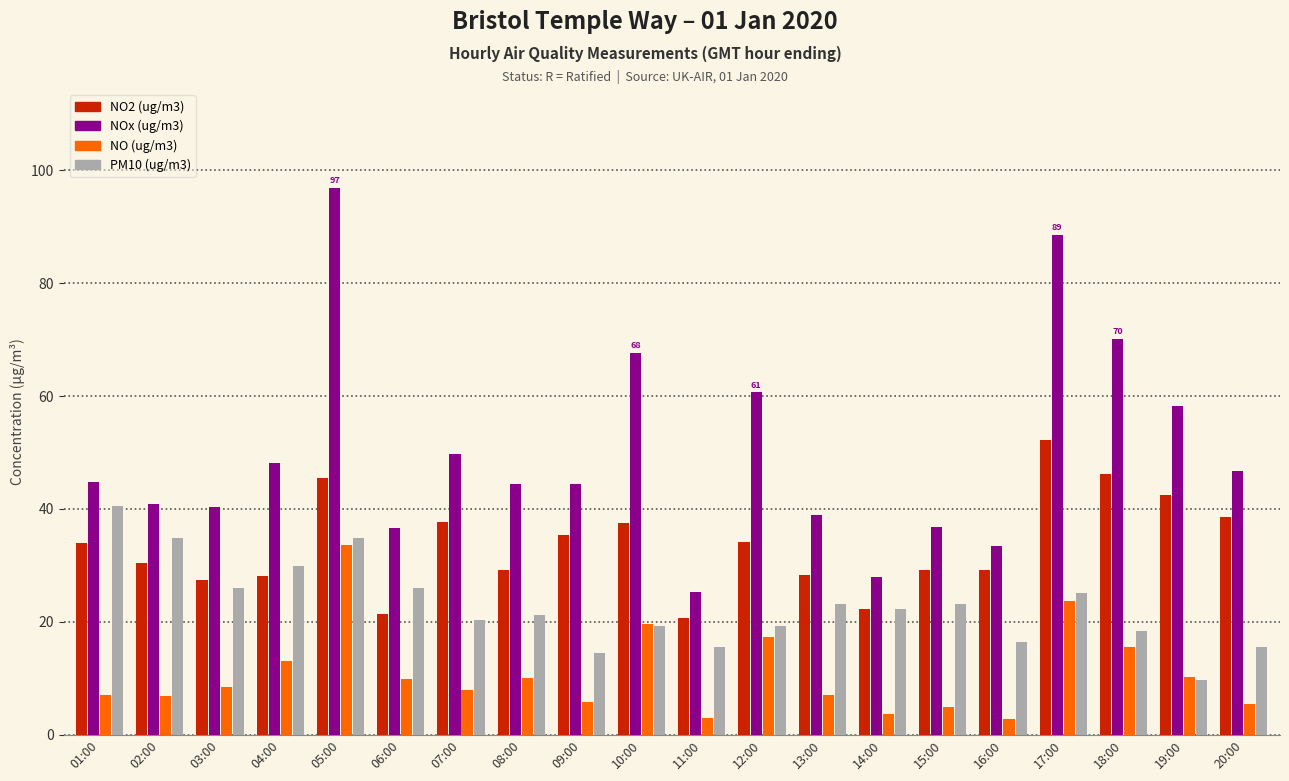

What is the minimum value shown in the chart?

2.8